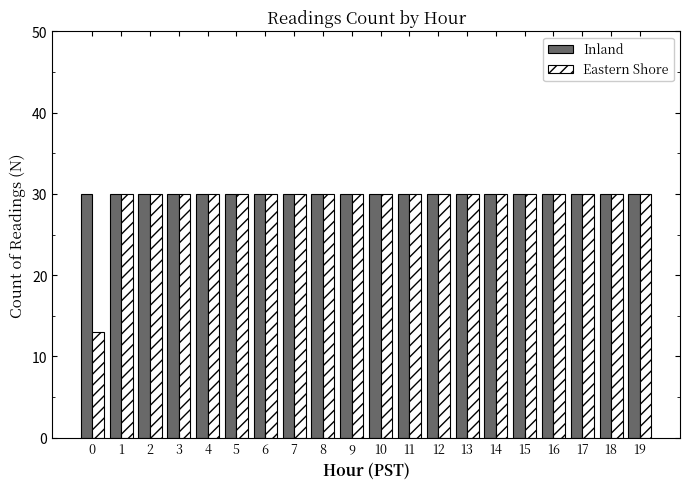

What is the sum of all Inland values?

600